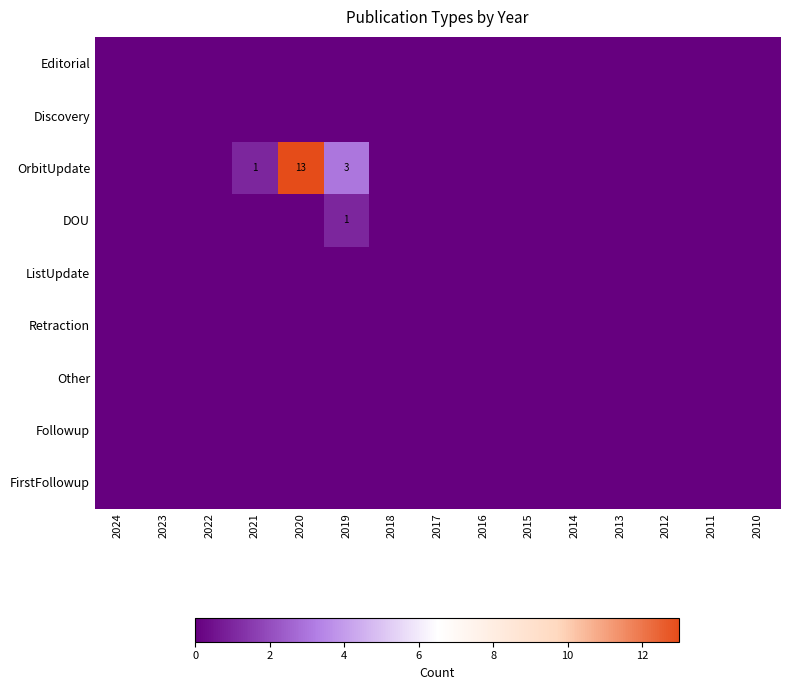

At which category is the sum across all series the highest?

2020